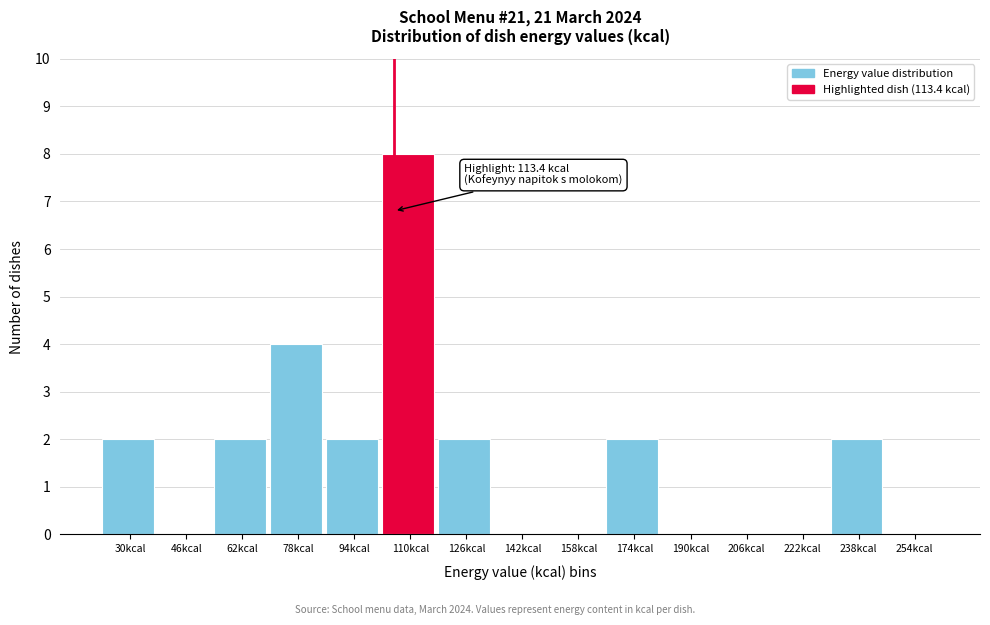

Reading right to left, list all the values displayed in this chart.

254kcal=0	238kcal=2	222kcal=0	206kcal=0	190kcal=0	174kcal=2	158kcal=0	142kcal=0	126kcal=2	110kcal=8	94kcal=2	78kcal=4	62kcal=2	46kcal=0	30kcal=2